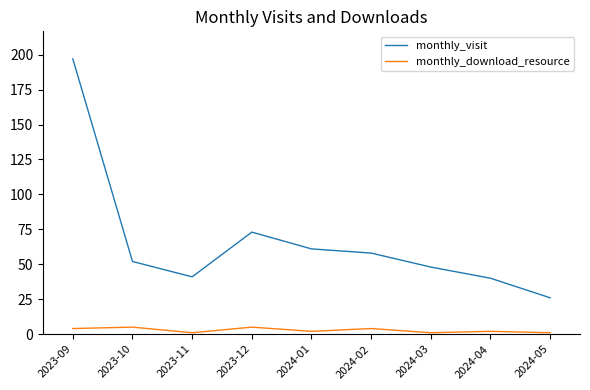

Is it true that monthly_visit equals 58 at 2024-02?

True